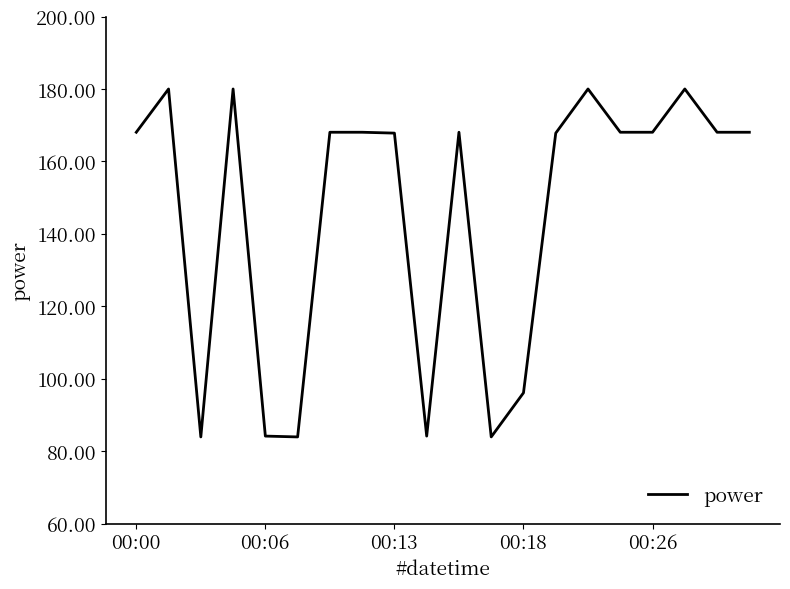

What is the maximum value shown in the chart?

180.0